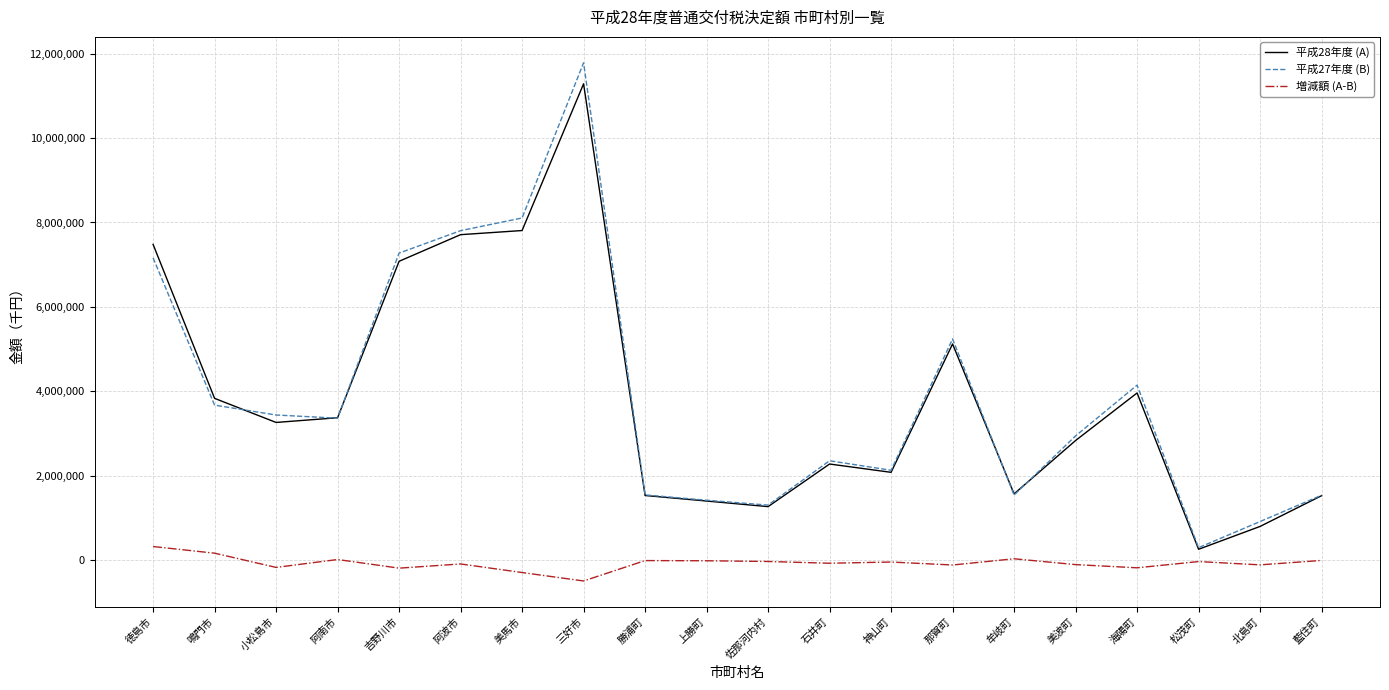

At which category is the sum across all series the highest?

三好市